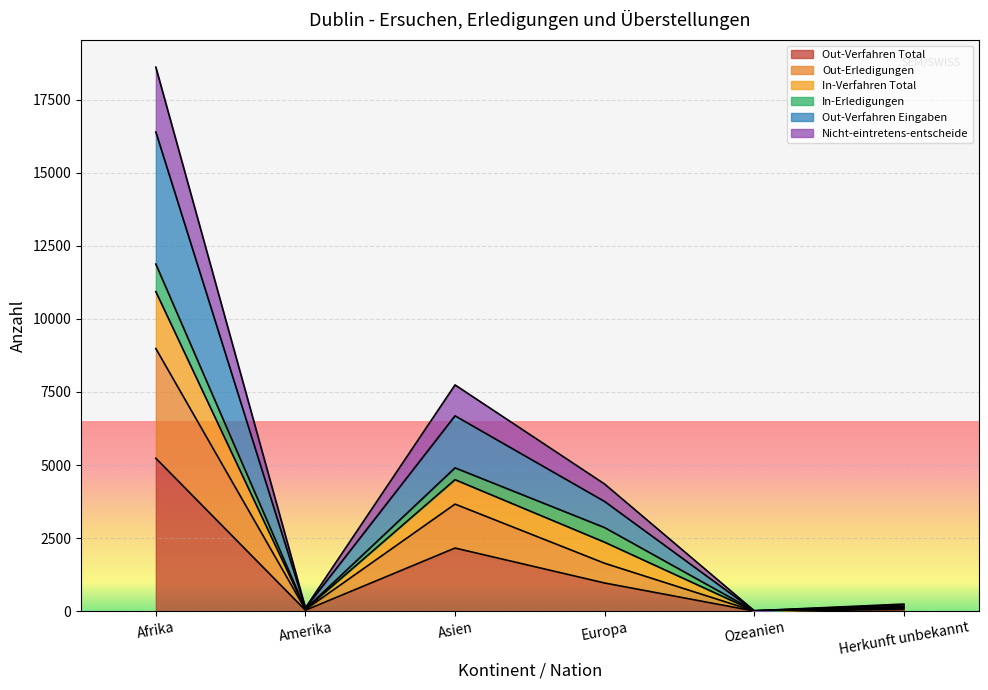

The value of Out-Verfahren Total at Asien is 2158. True or false?

True